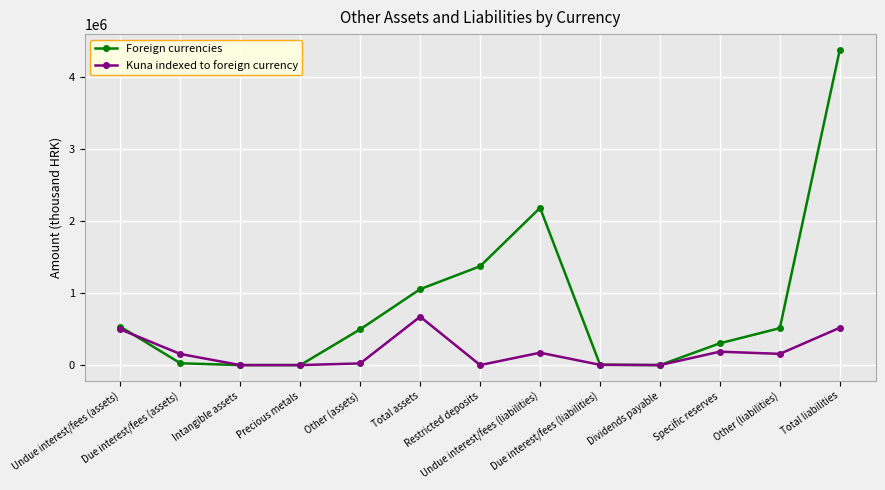

At which category does the chart reach its peak across all series?

Total liabilities